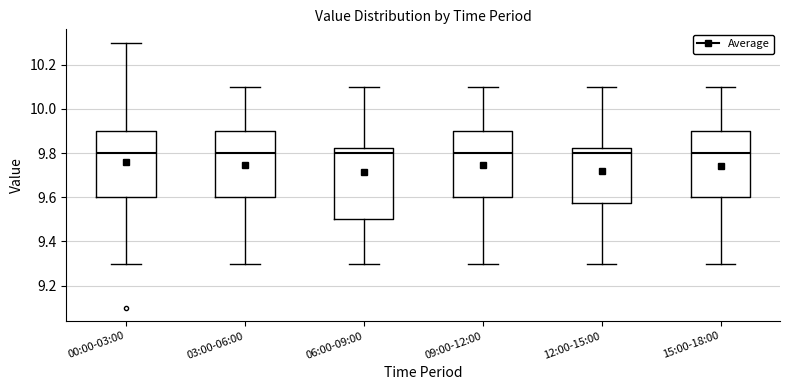

Reading left to right, transcribe this box plot: for each box, give where its median line is, the range the box spans, and where its two whiskers end, as read against the y-axis. The values are not printed on the chart, so give them approximately, as read against the axis.

00:00-03:00: median 9.80, box 9.60 to 9.90, whiskers 9.30 to 10.30
03:00-06:00: median 9.80, box 9.60 to 9.90, whiskers 9.30 to 10.10
06:00-09:00: median 9.80, box 9.50 to 9.82, whiskers 9.30 to 10.10
09:00-12:00: median 9.80, box 9.60 to 9.90, whiskers 9.30 to 10.10
12:00-15:00: median 9.80, box 9.58 to 9.82, whiskers 9.30 to 10.10
15:00-18:00: median 9.80, box 9.60 to 9.90, whiskers 9.30 to 10.10